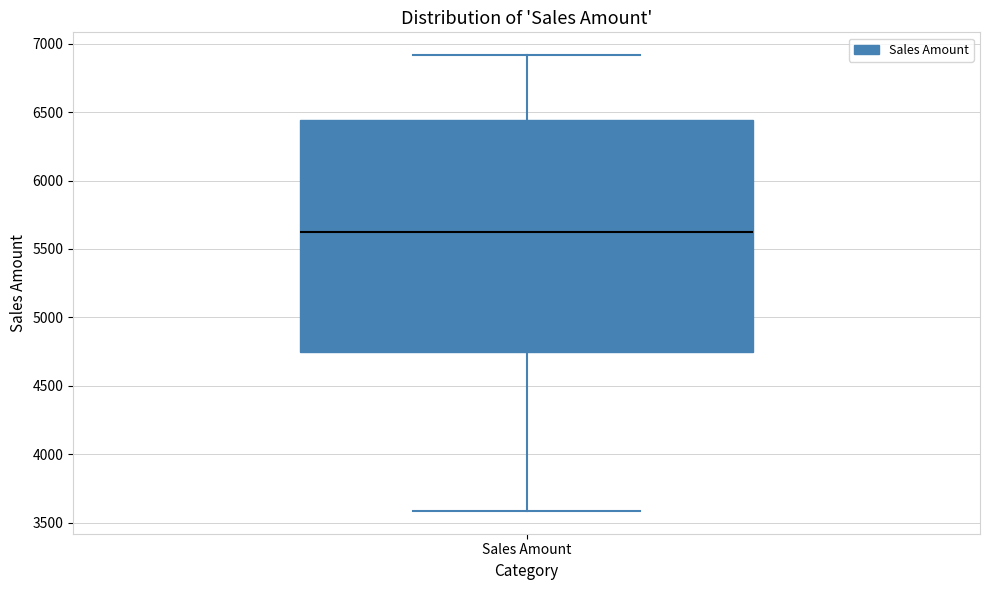

Transcribe this box plot: give where the median line is, the range the box spans, and where the two whiskers end, as read against the y-axis. The values are not printed on the chart, so give them approximately, as read against the axis.

median 5600, box 4750 to 6450, whiskers 3600 to 6900